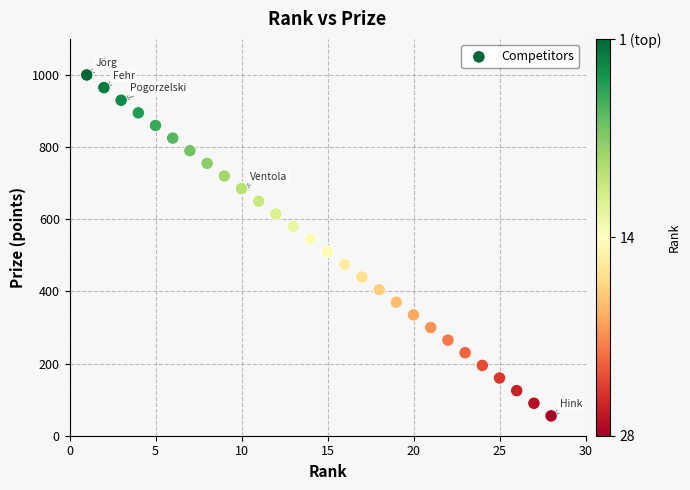

What is the range of X values (max minus min)?

27